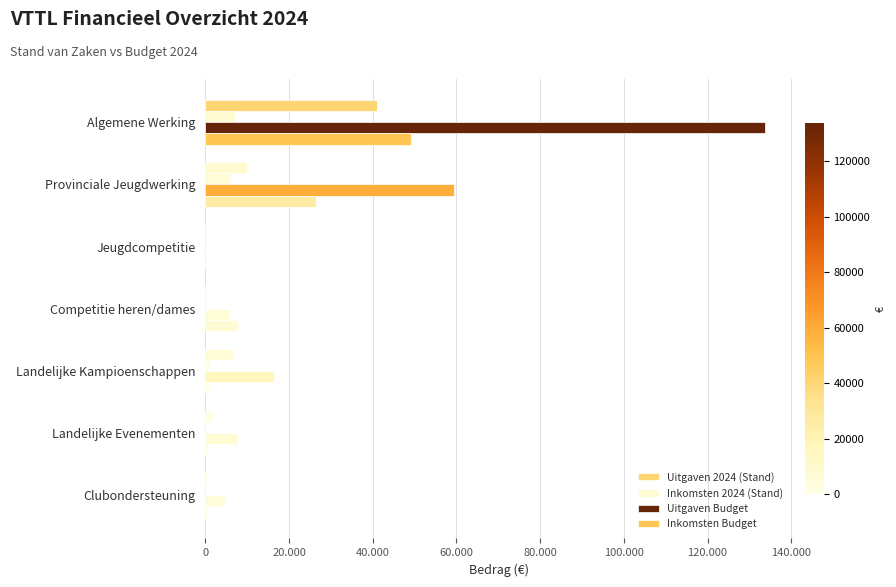

Reading left to right, list all the values displayed in this chart.

Uitgaven 2024 (Stand): 40920.2	9901.0	0.0	253.8	6676.7	1722.8	744.4
Inkomsten 2024 (Stand): 7023.0	5919.0	0.0	15.0	1089.0	0.0	0.0
Uitgaven Budget: 133725.0	59500.0	0.0	5725.0	16475.0	7650.0	4750.0
Inkomsten Budget: 49250.0	26500.0	0.0	7750.0	900.0	700.0	750.0